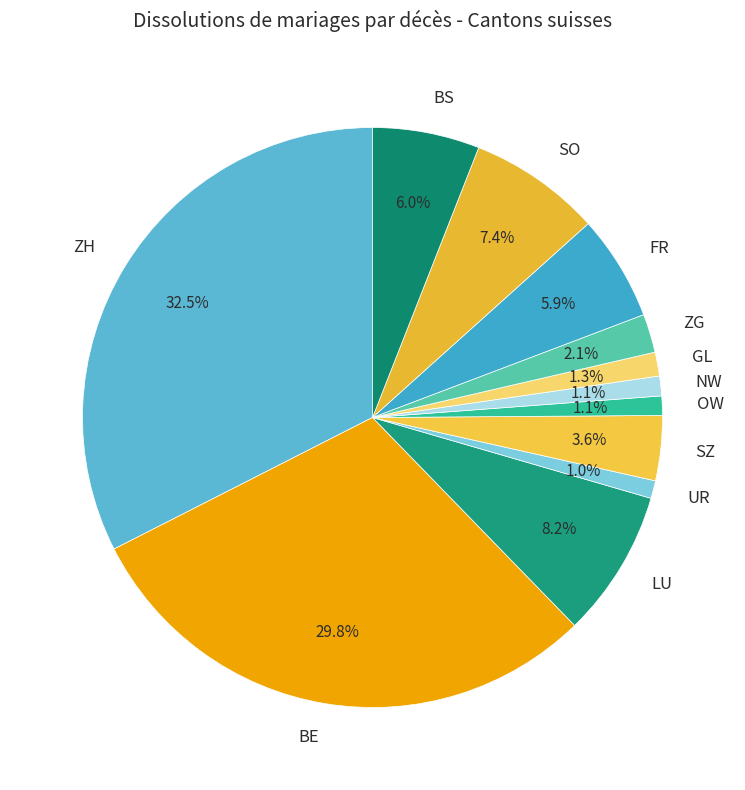

Which slice is the largest?

ZH